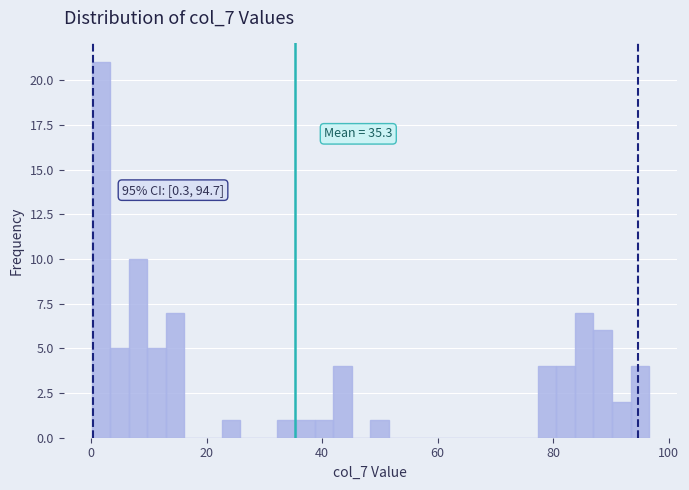

Around what value on the x-axis is the tallest bar? Give the approximate position of its centre, as read against the axis.

2